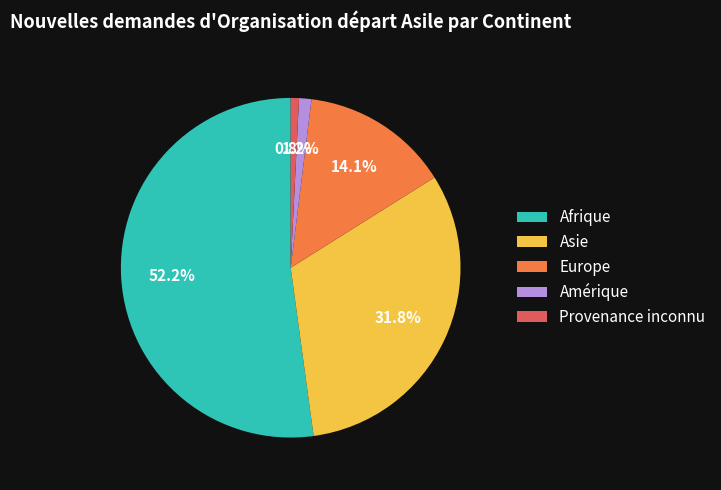

Which has a higher value, Europe or Provenance inconnu?

Europe